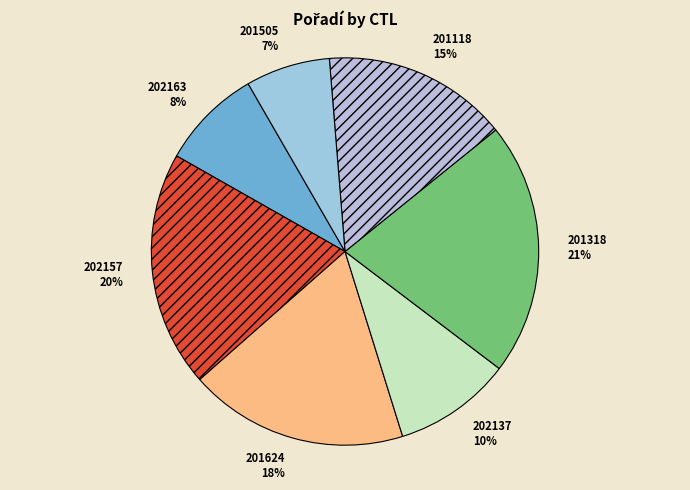

How many slices are in this pie chart?

7